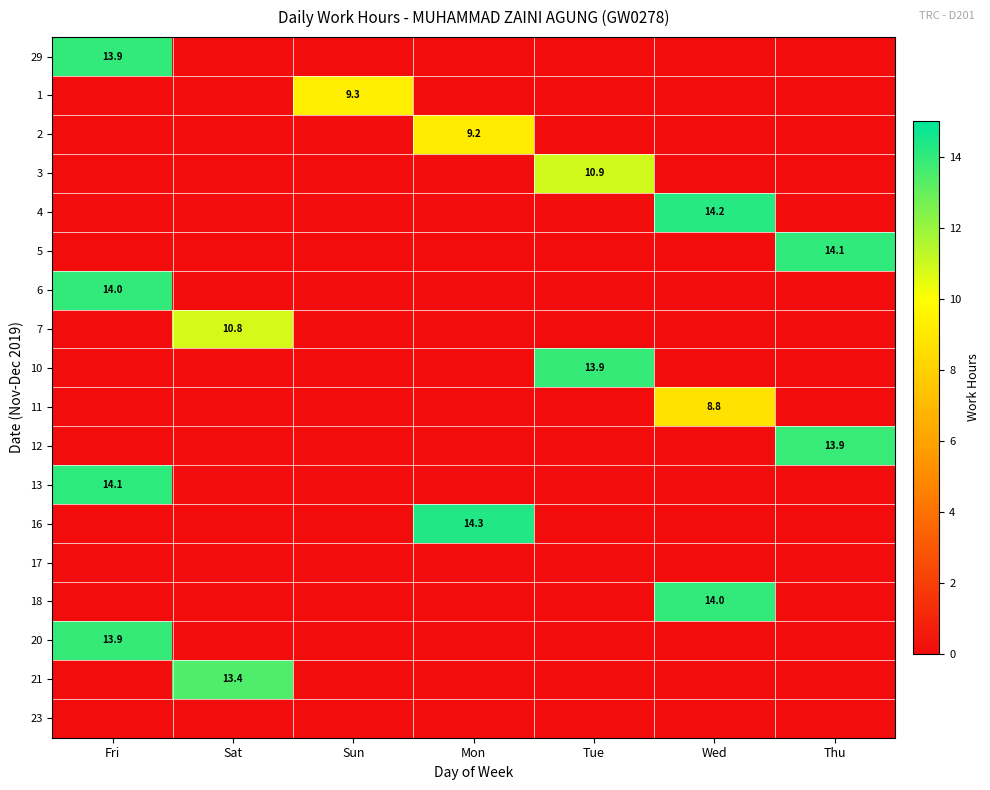

At which category does the chart reach its minimum across all series?

Sat